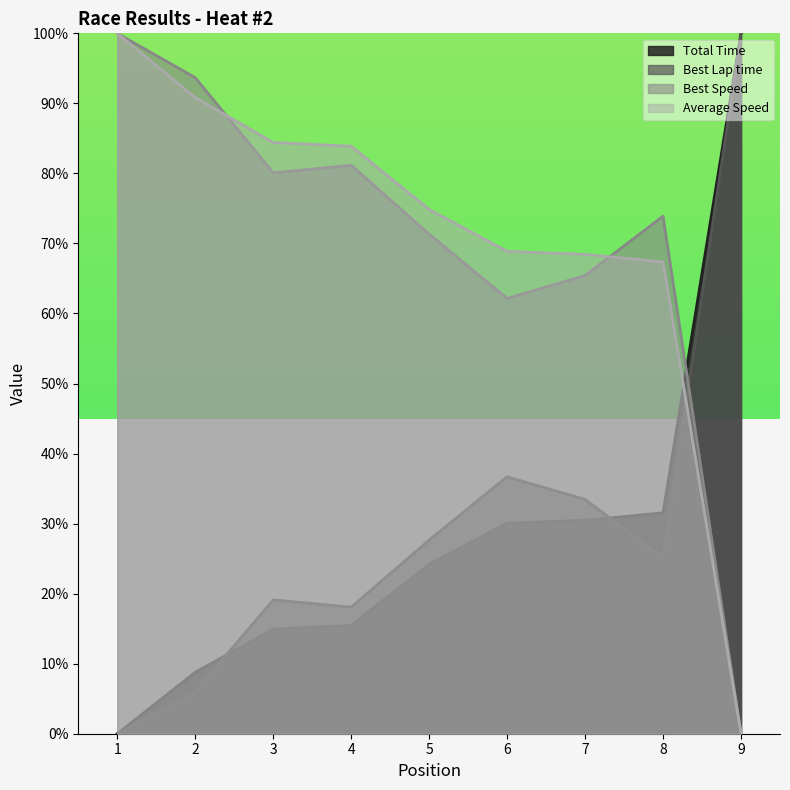

Is it true that Best Speed equals 71.3 at 5?

True